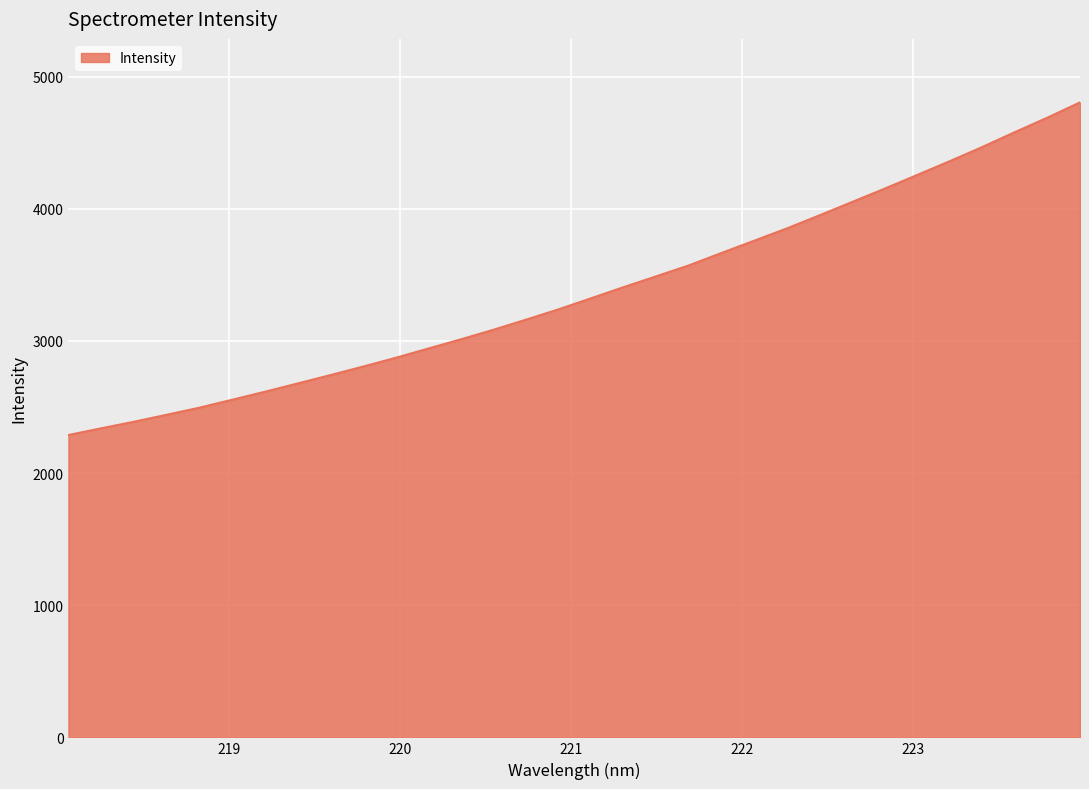

What is the difference between the maximum and minimum values?

2516.8